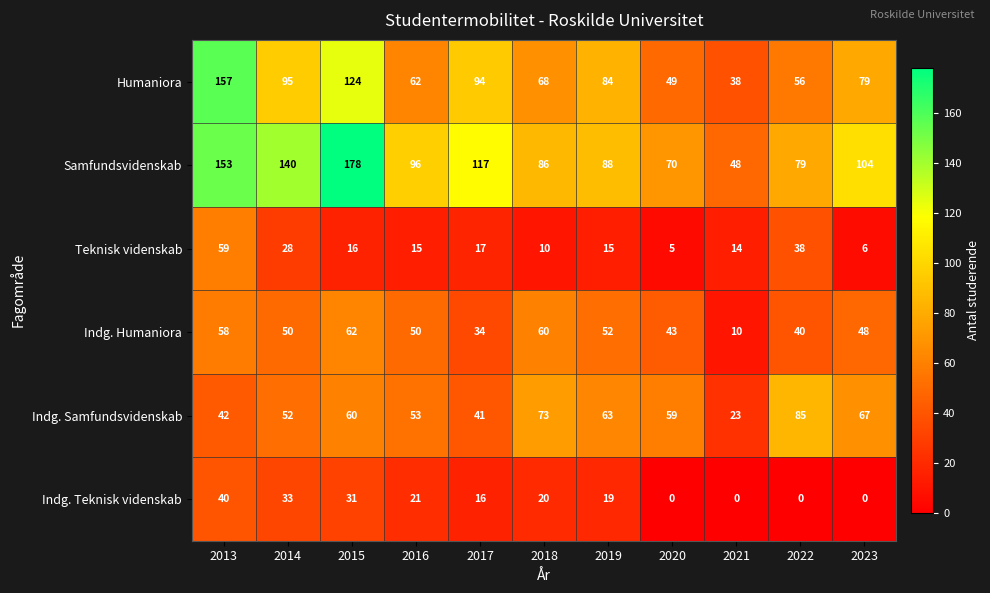

At which category is the sum across all series the highest?

2013